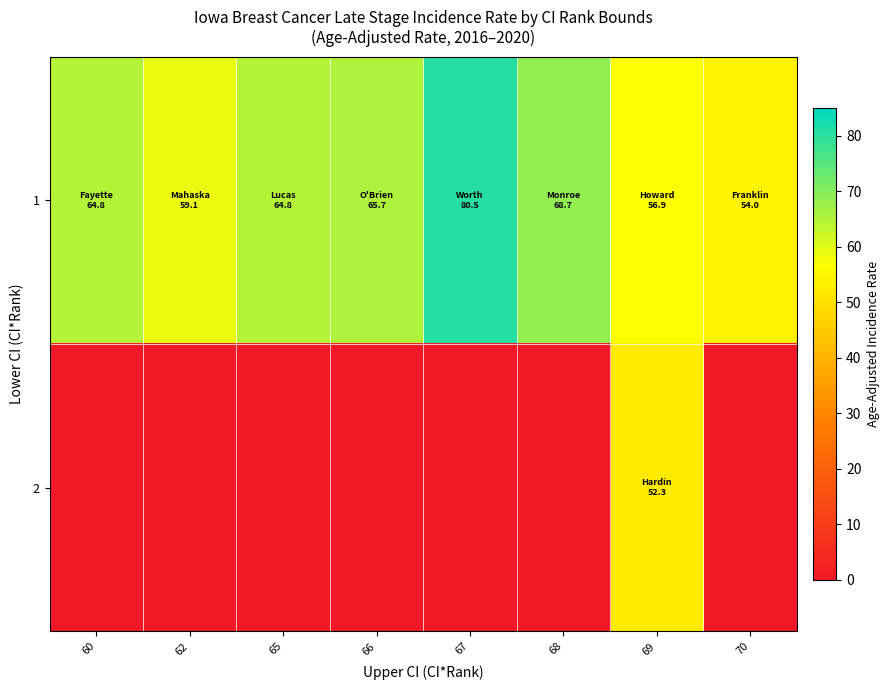

Reading left to right, list all the values displayed in this chart.

1: 60=64.8	62=59.1	65=64.8	66=65.7	67=80.5	68=68.7	69=56.9	70=54.0
2: 60=0.0	62=0.0	65=0.0	66=0.0	67=0.0	68=0.0	69=52.3	70=0.0